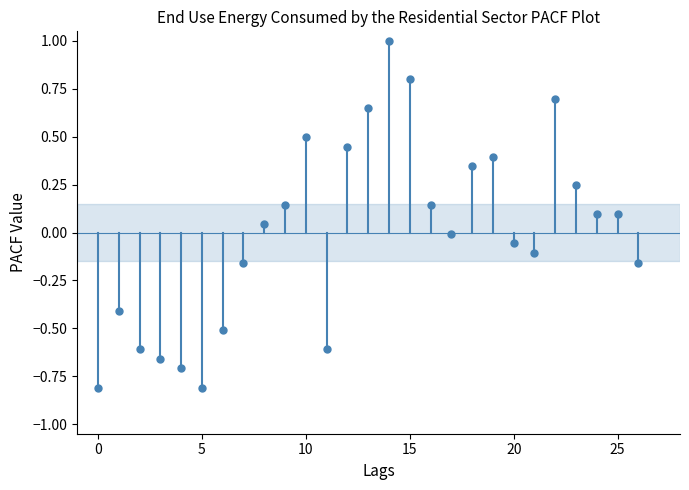

What is the range of Y values (max minus min)?

1.8